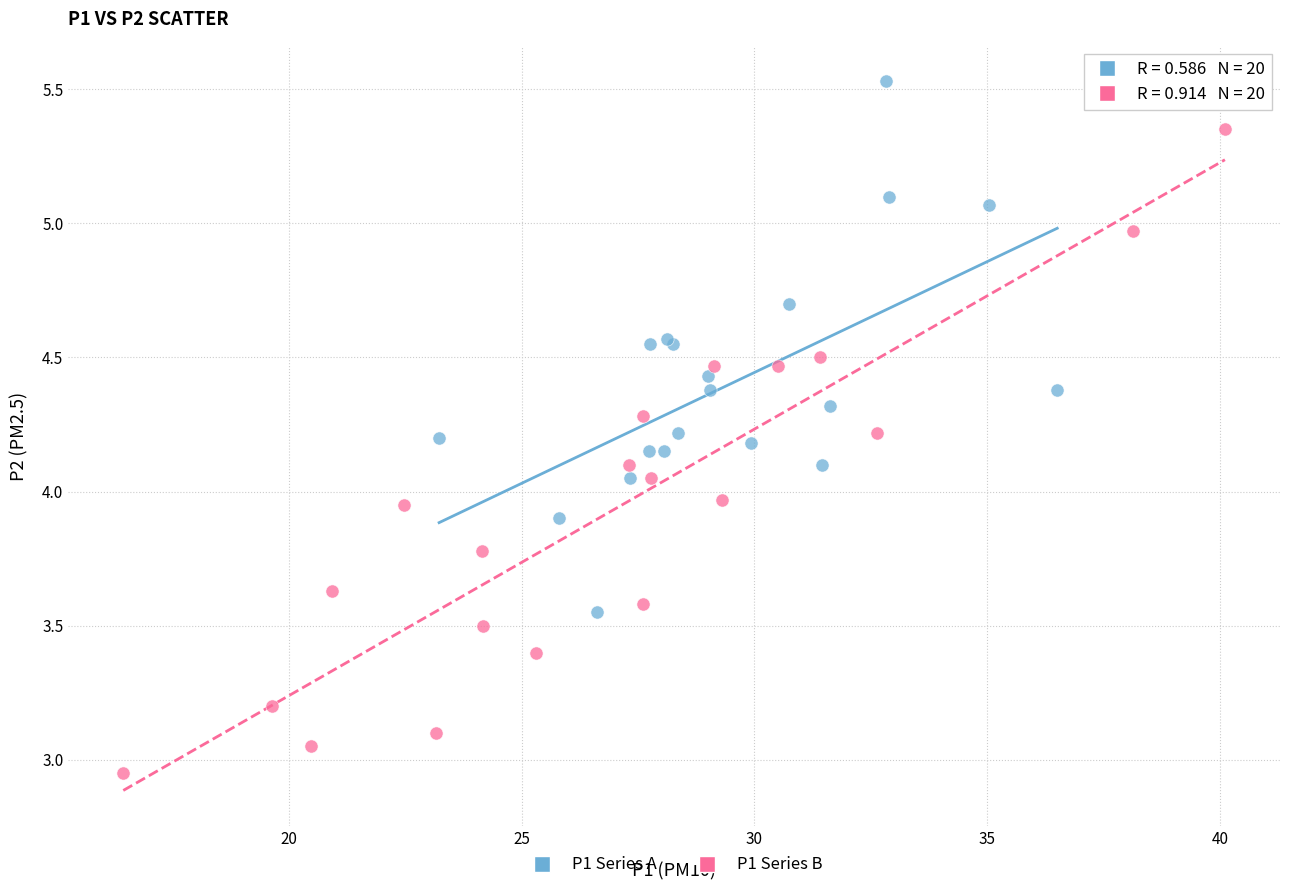

Which series contains the highest Y value?

P1 Series A